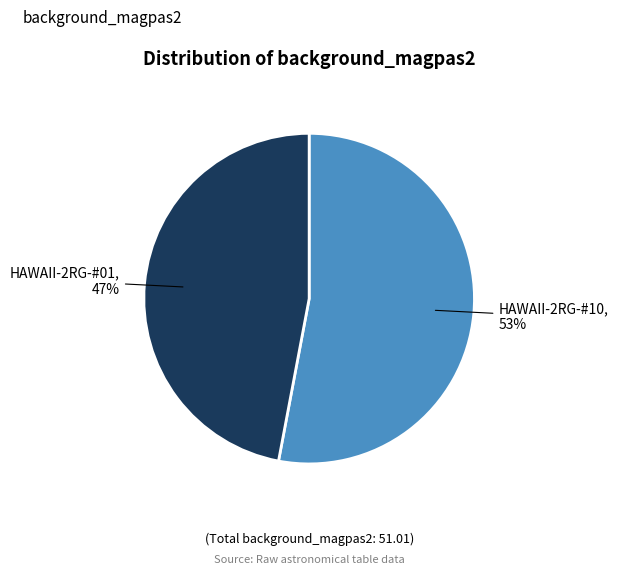

Does any single category account for the majority?

Yes